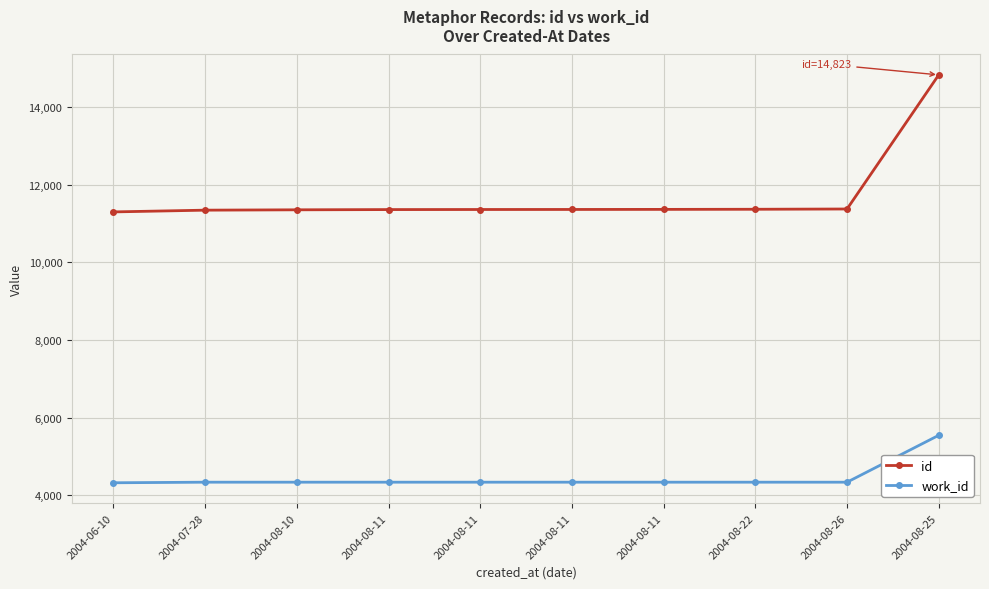

What is the total value across all series at 2004-08-10?

15689